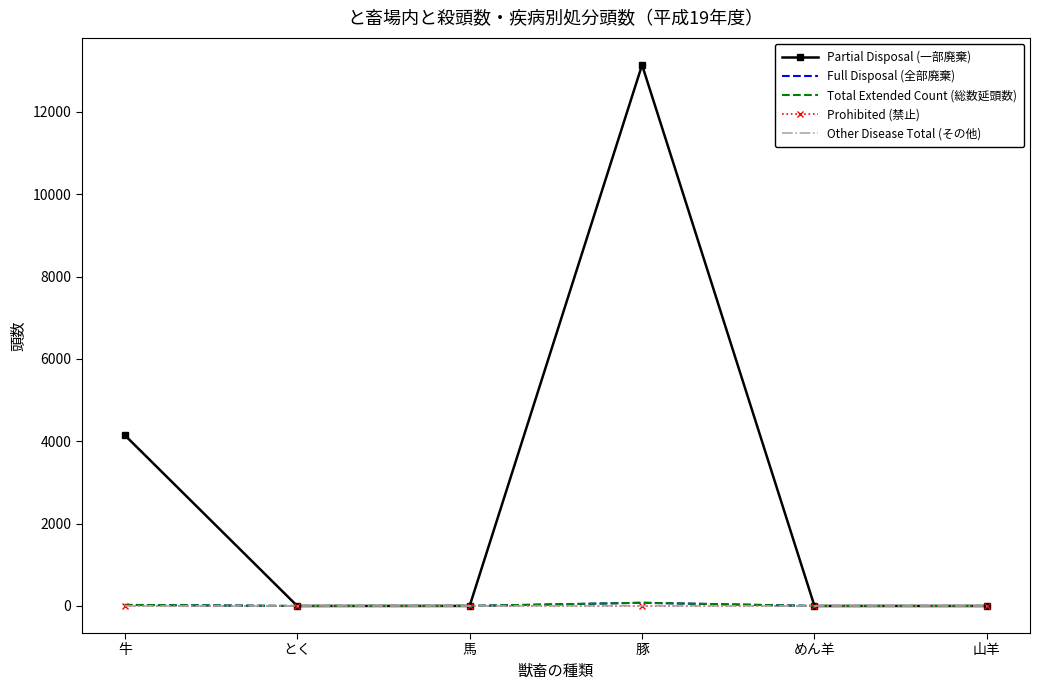

Which series has the widest spread of values?

Partial Disposal (一部廃棄)